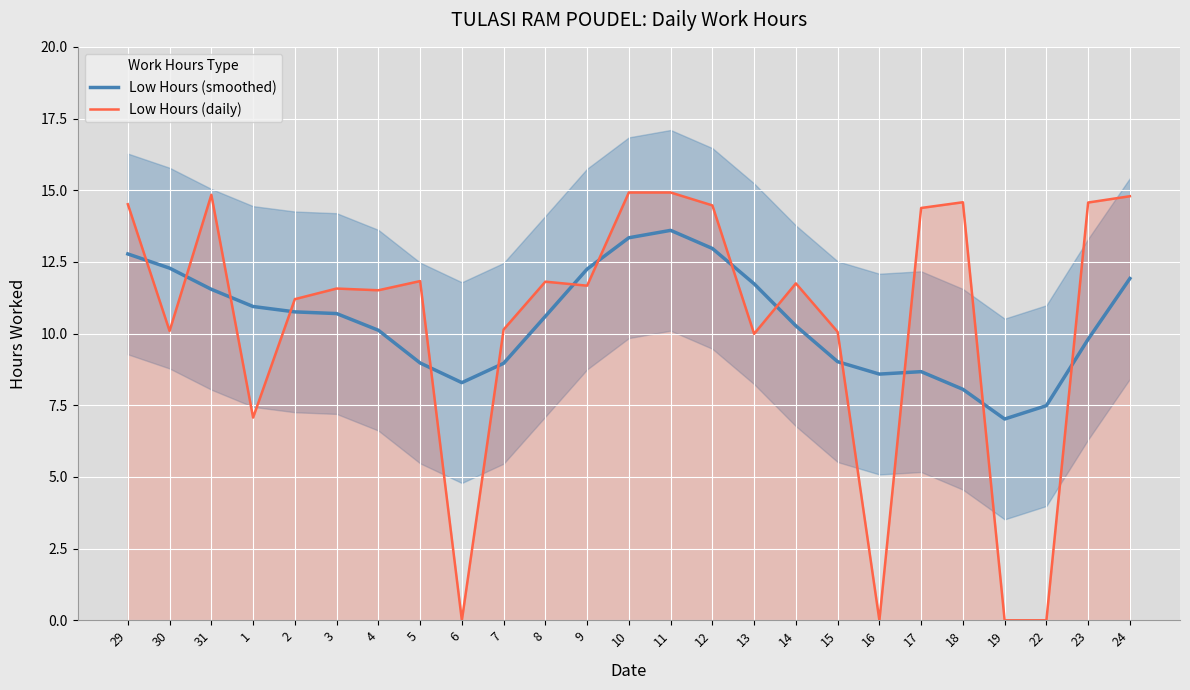

How many lines are shown in the chart?

2